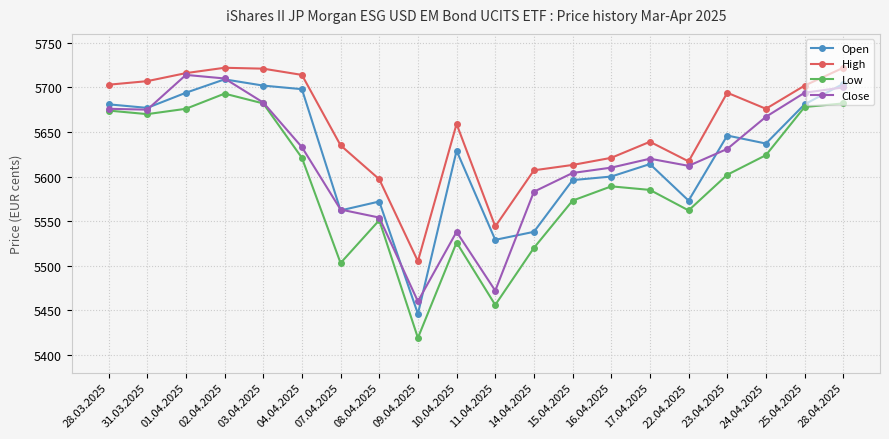

At which category is the sum across all series the highest?

02.04.2025